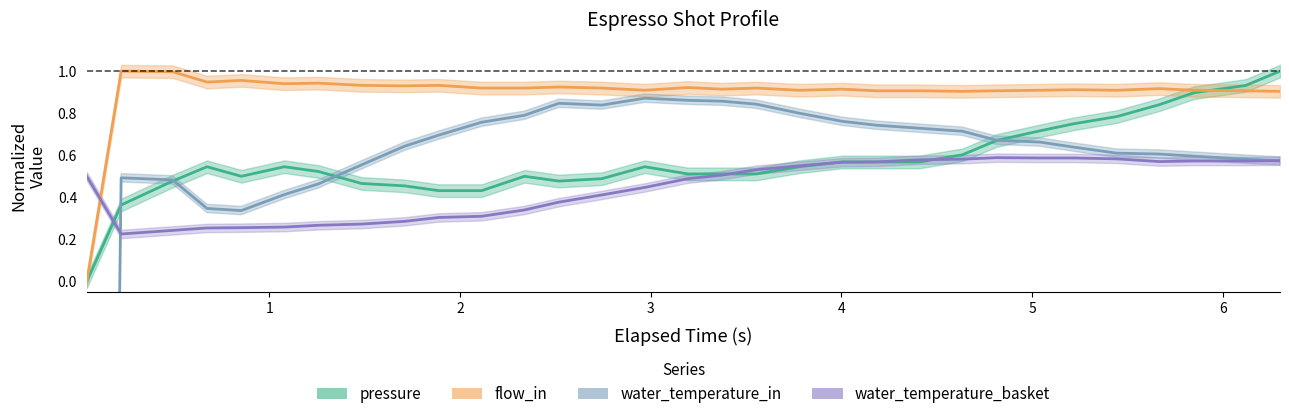

Which series has the largest range (max minus min)?

water_temperature_in